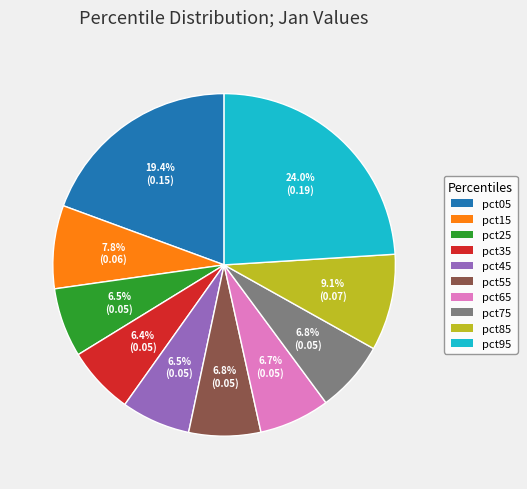

What is the largest slice in the pie chart?

pct95